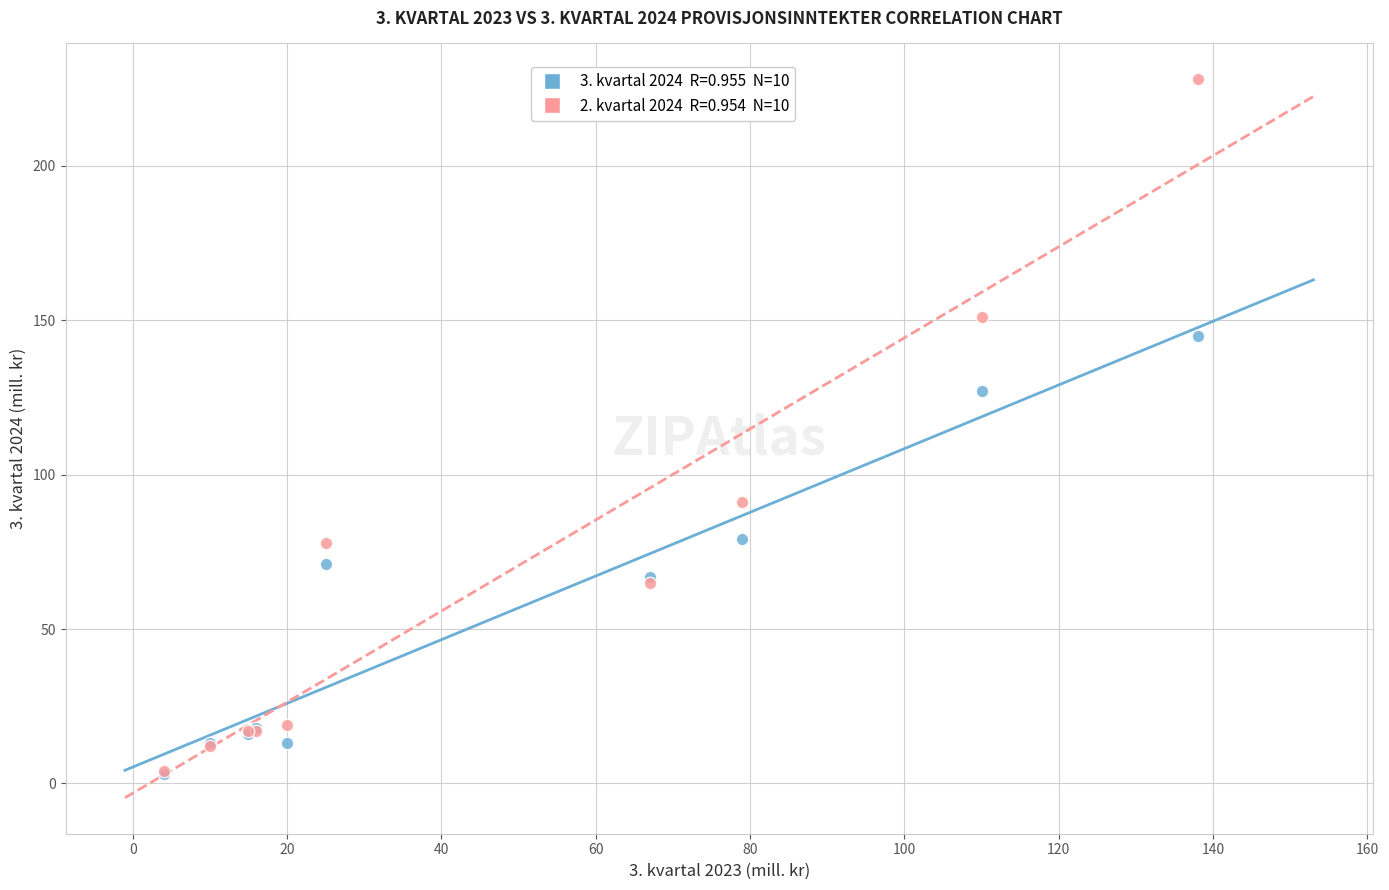

Across all series, what Y value is closest to 115?

127